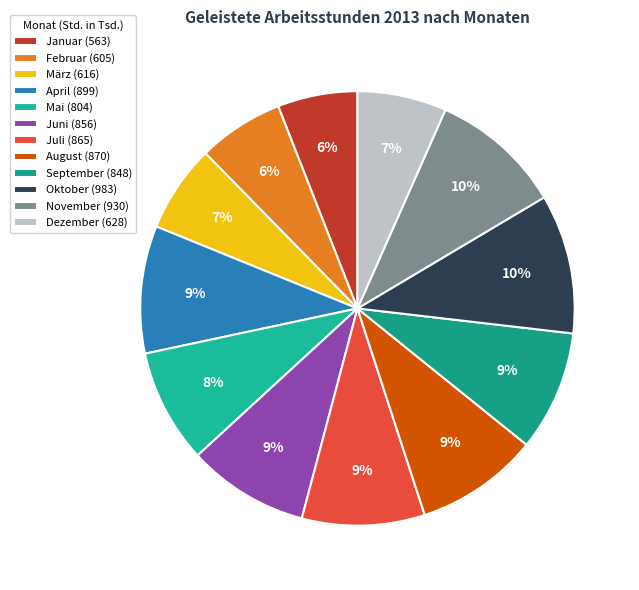

Does Dezember account for over 50% of the chart?

No